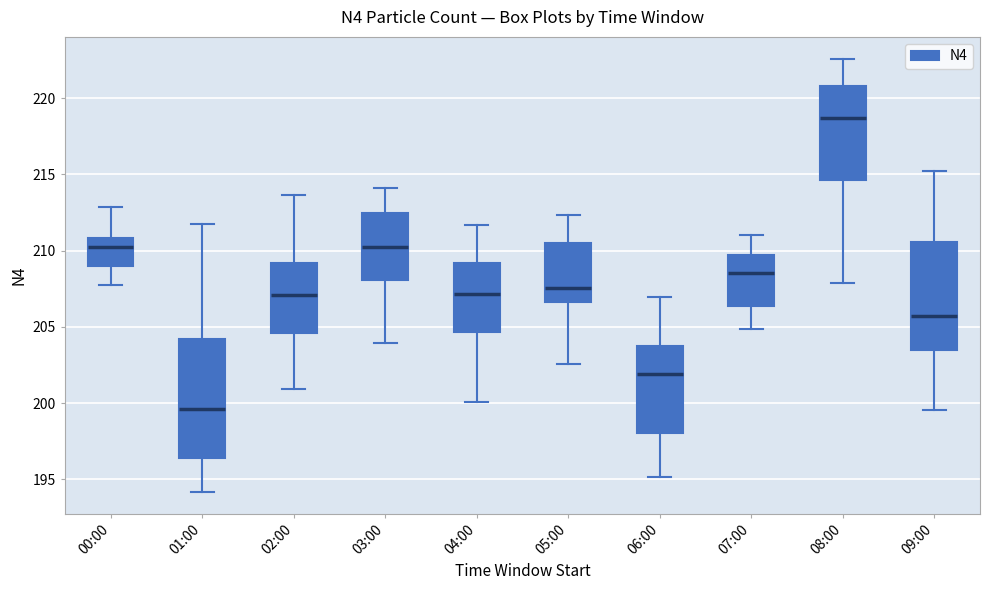

Which box is the tallest, from its lower edge to its upper edge?

01:00